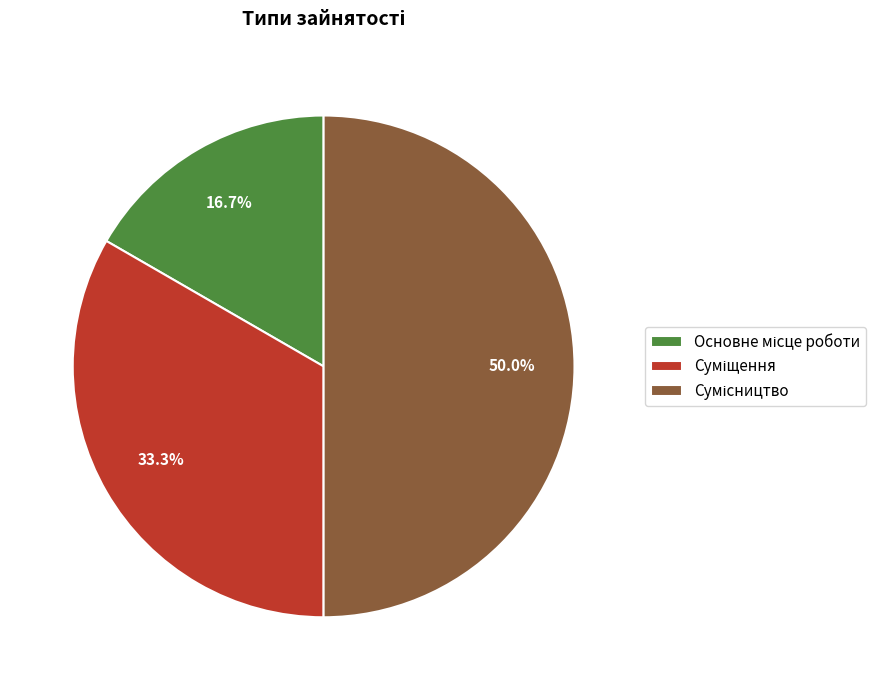

Rank the categories by value from lowest to highest.

Основне місце роботи, Суміщення, Сумісництво